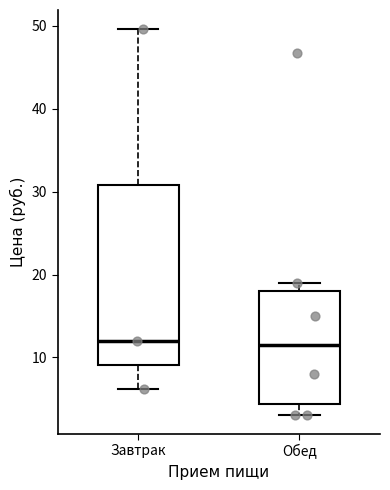

Reading left to right, read every box against the y-axis: the position of its median line, the range the box covers, and the ends of its whiskers. The values are not printed on the chart, so give them approximately, as read against the axis.

Завтрак: median 12, box 9 to 31, whiskers 6 to 50
Обед: median 12, box 4 to 18, whiskers 3 to 19